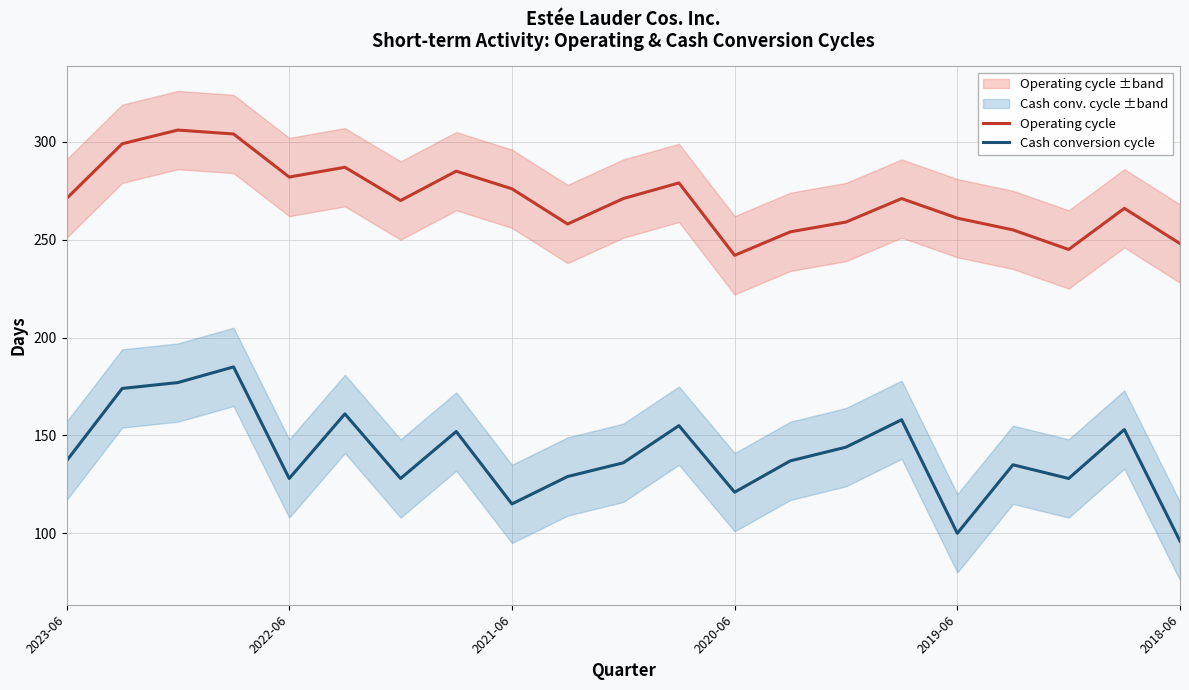

True or false: Operating cycle and Cash conversion cycle intersect in this chart.

False